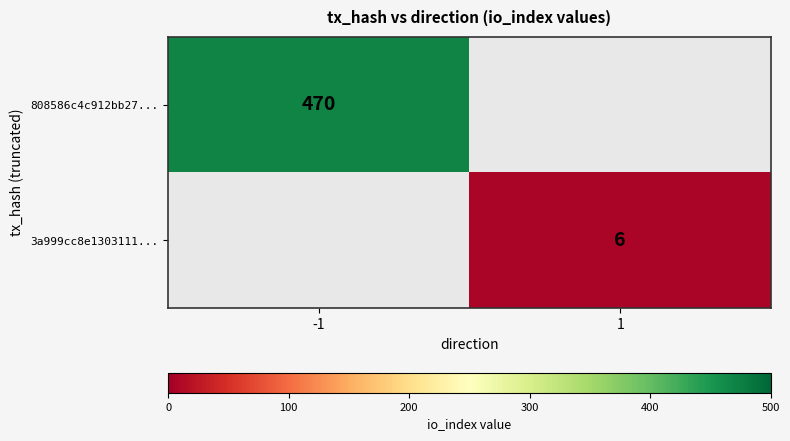

The 3a999cc8e1303111... series shows 4 at 1. True or false?

False